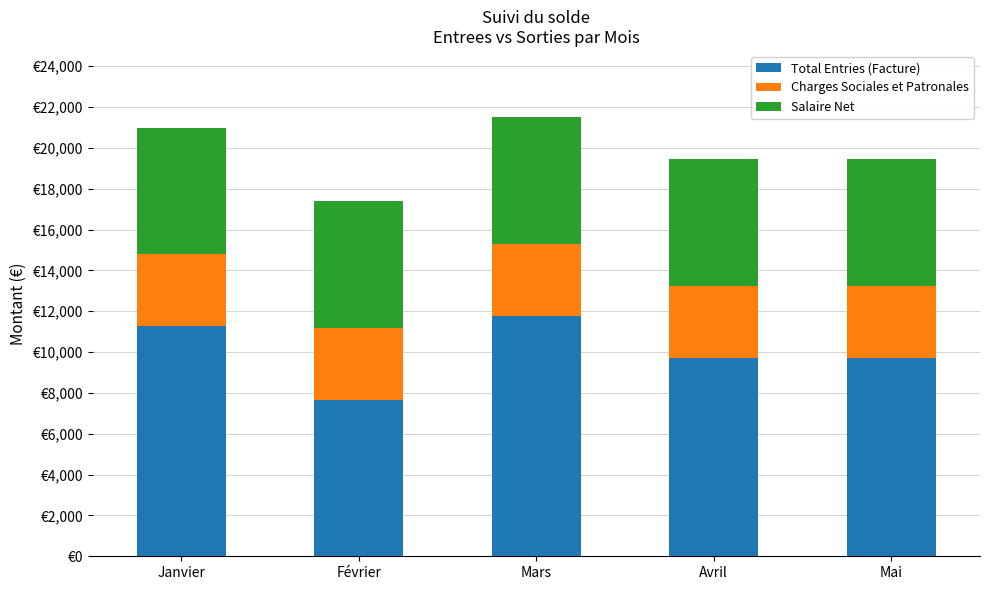

Does the chart contain any negative values?

No